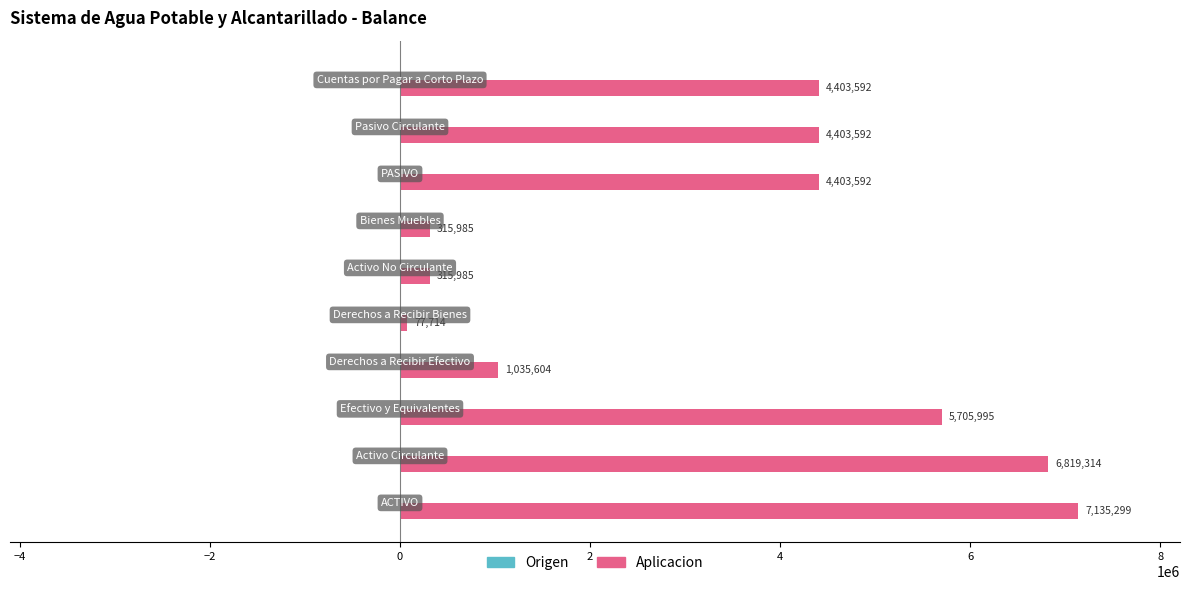

What is the minimum value shown in the chart?

77714.0